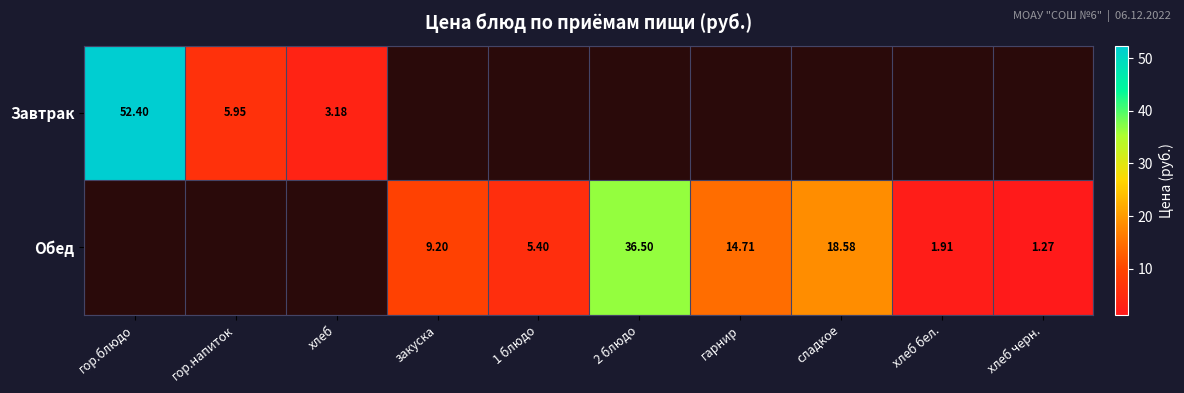

At how many categories does at least one series exceed 23?

2